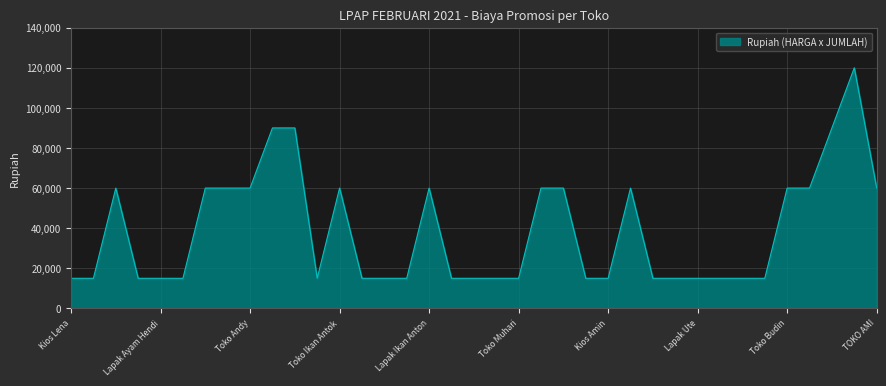

What is the minimum value shown in the chart?

15000